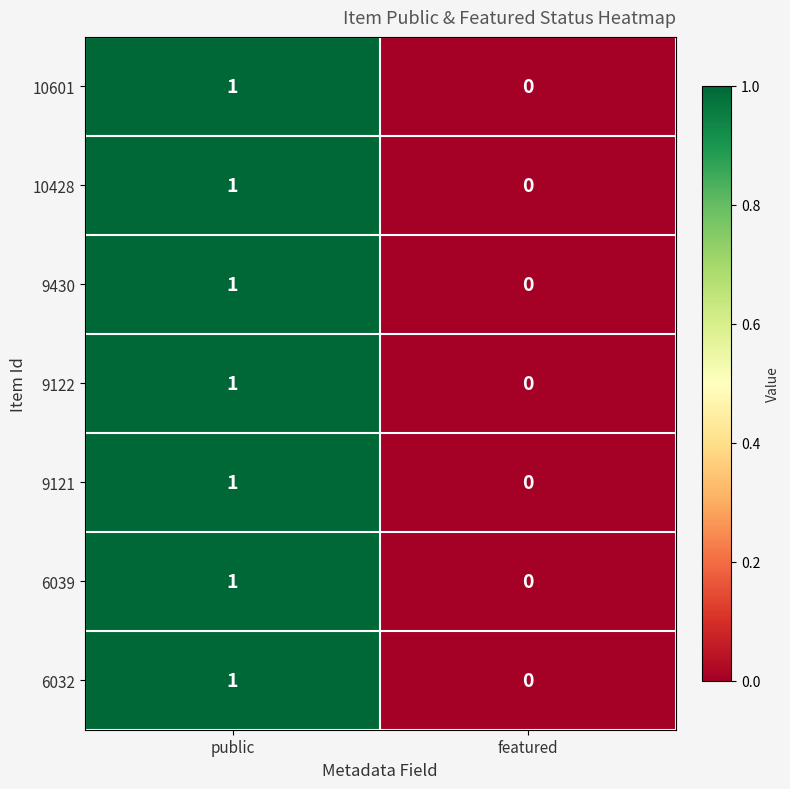

At which label is 9122 closest to 0?

featured